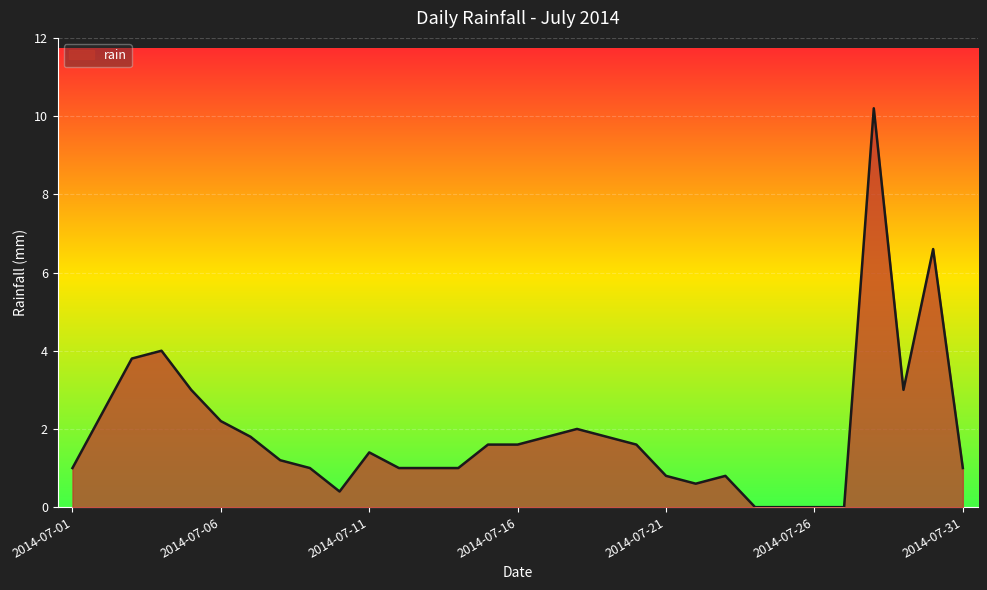

True or false: there are more than 2 points higher than both neighbors.

True